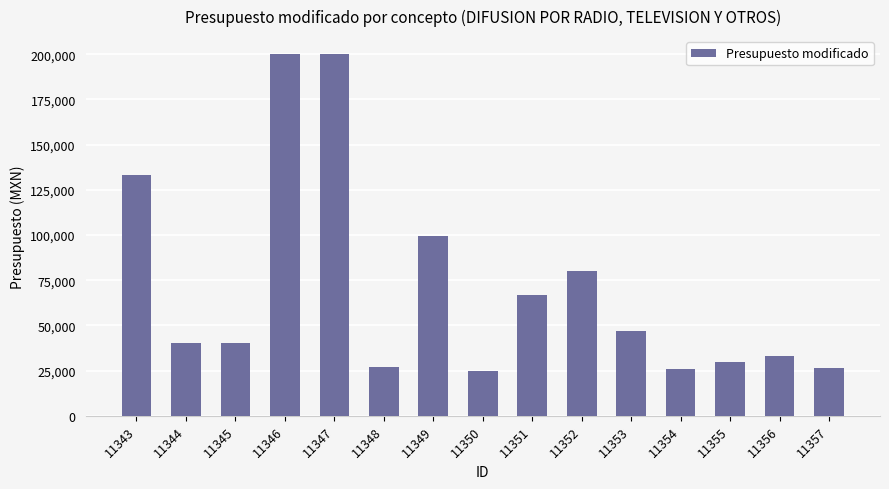

What is the value of the 11th bar from the left?

46666.7